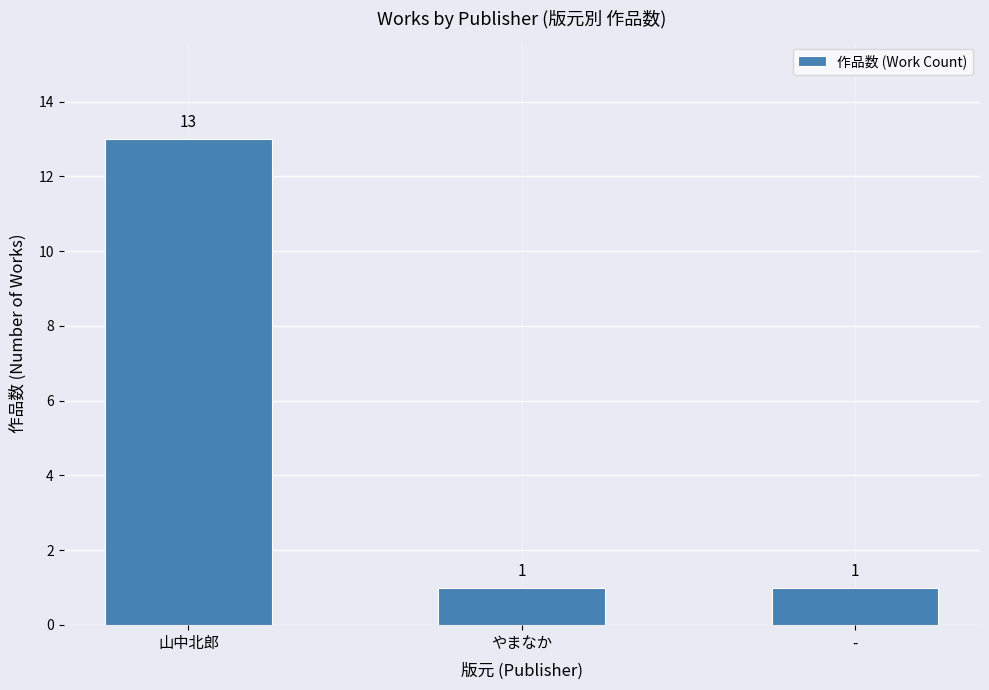

What is the approximate value at 山中北郎, to the nearest 5?

15